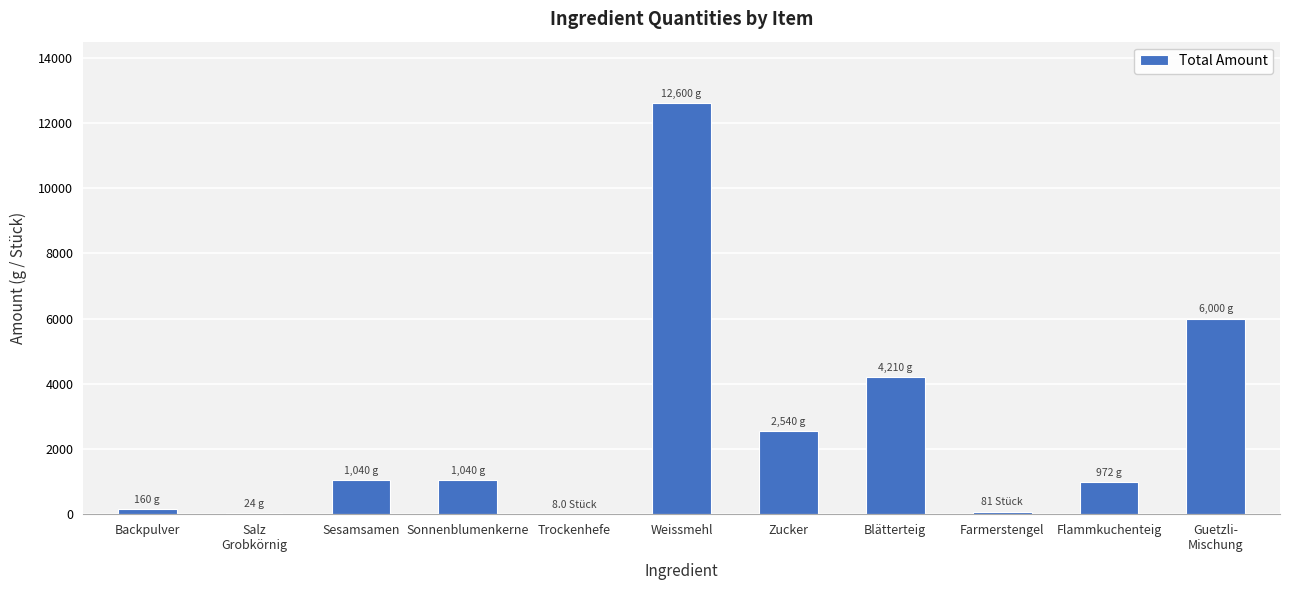

Count the number of data series in this chart.

1